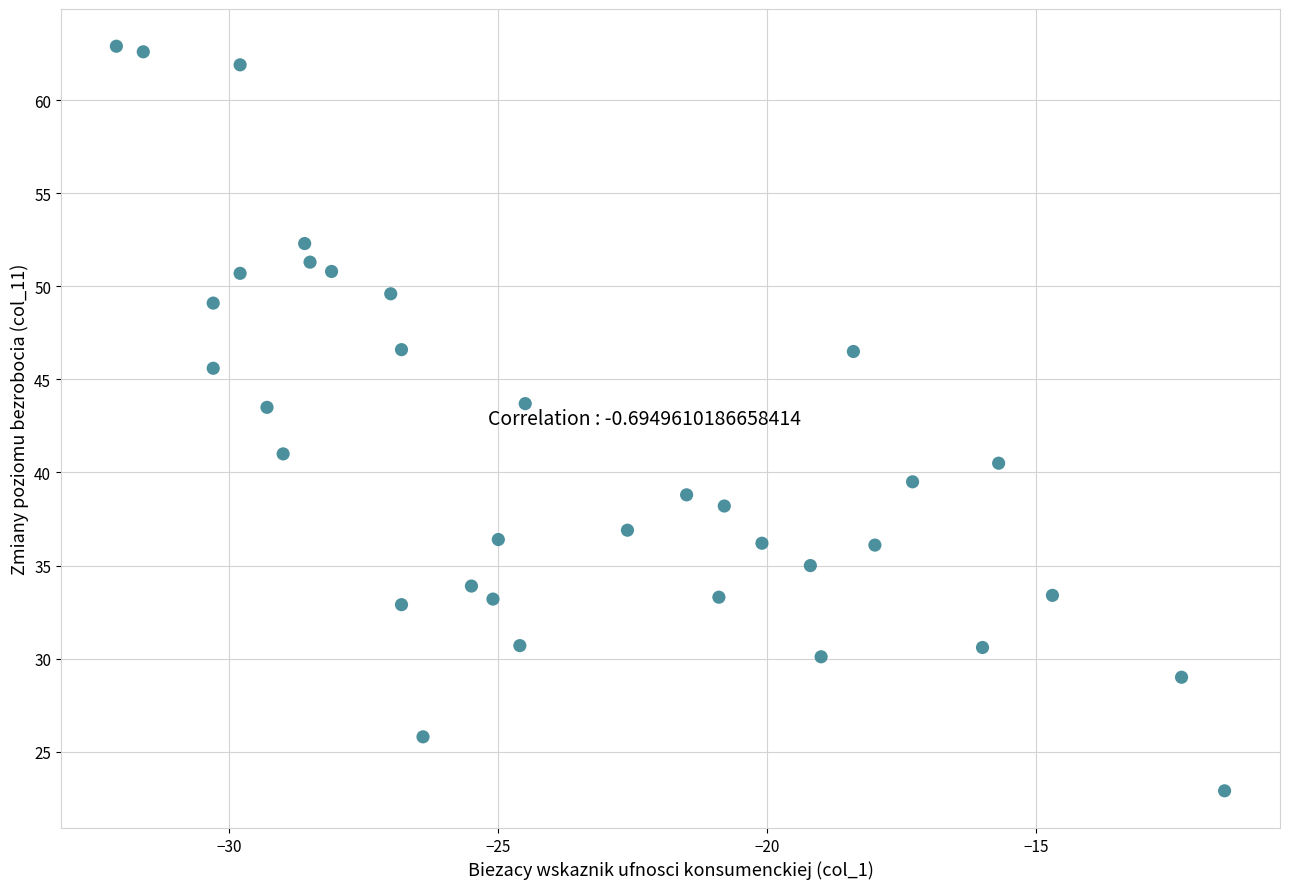

What Y value in the scatter plot is closest to 42?

41.0